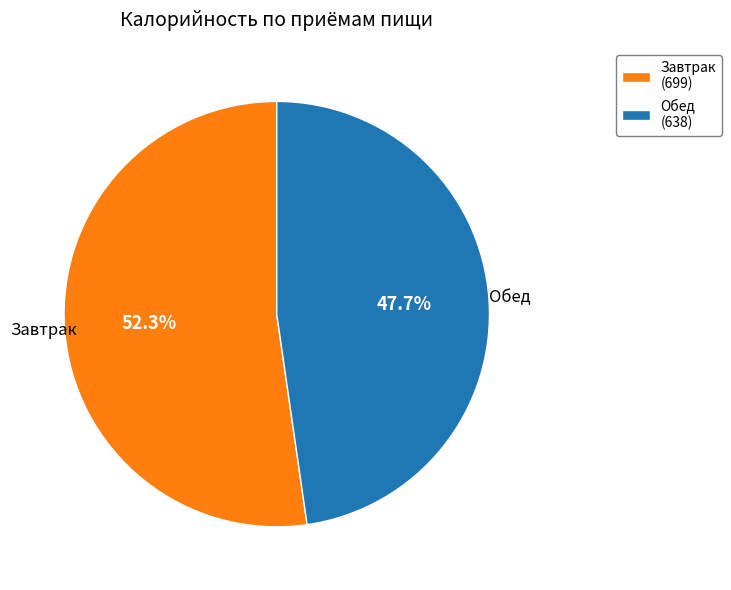

To the nearest percent, what portion does Завтрак represent?

52%